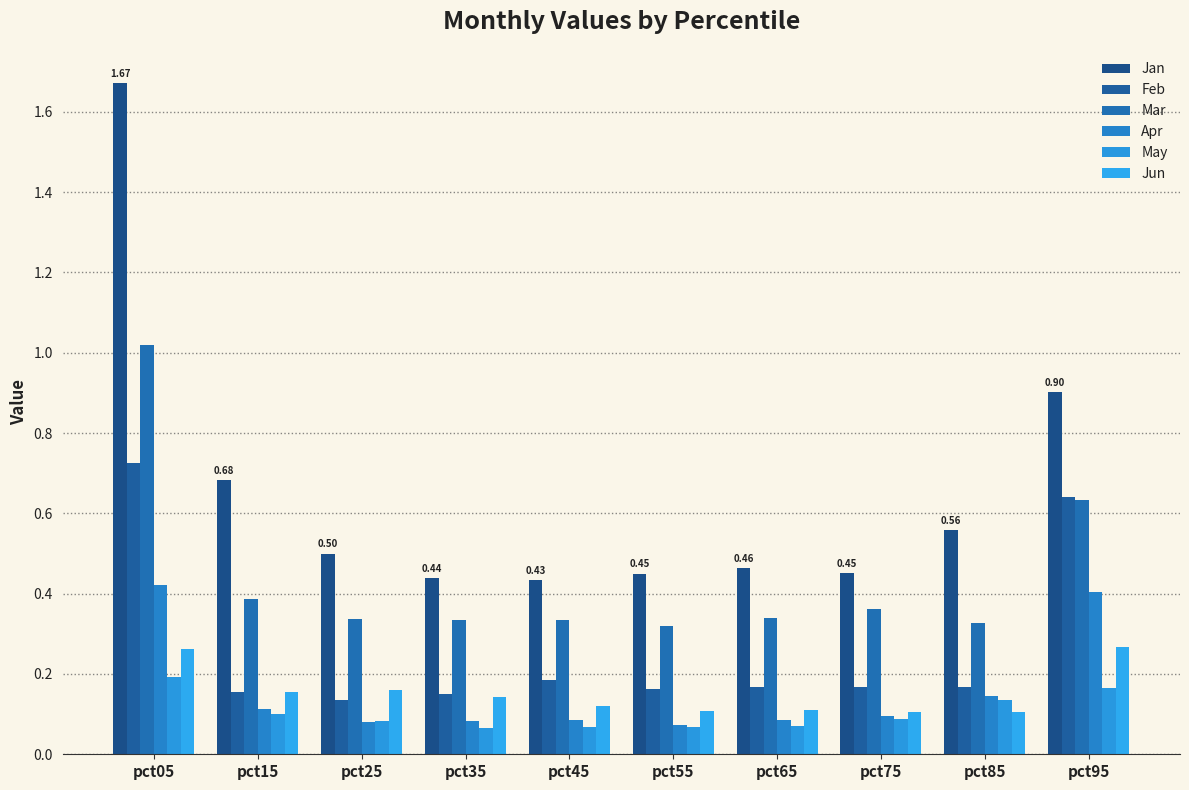

Are the bars grouped side by side (vs. stacked)?

Yes